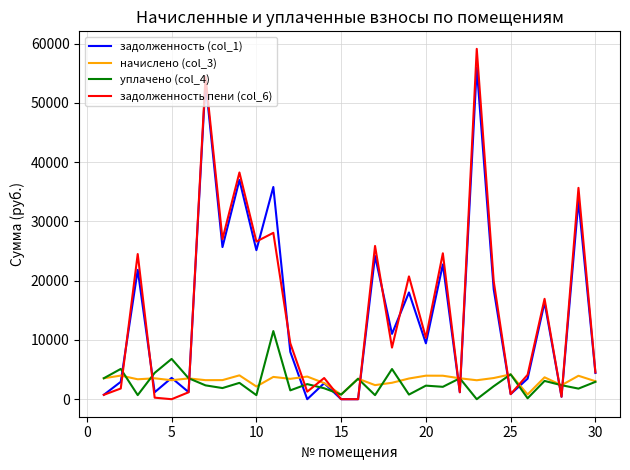

True or false: уплачено (col_4) and задолженность (col_1) cross at least once.

True